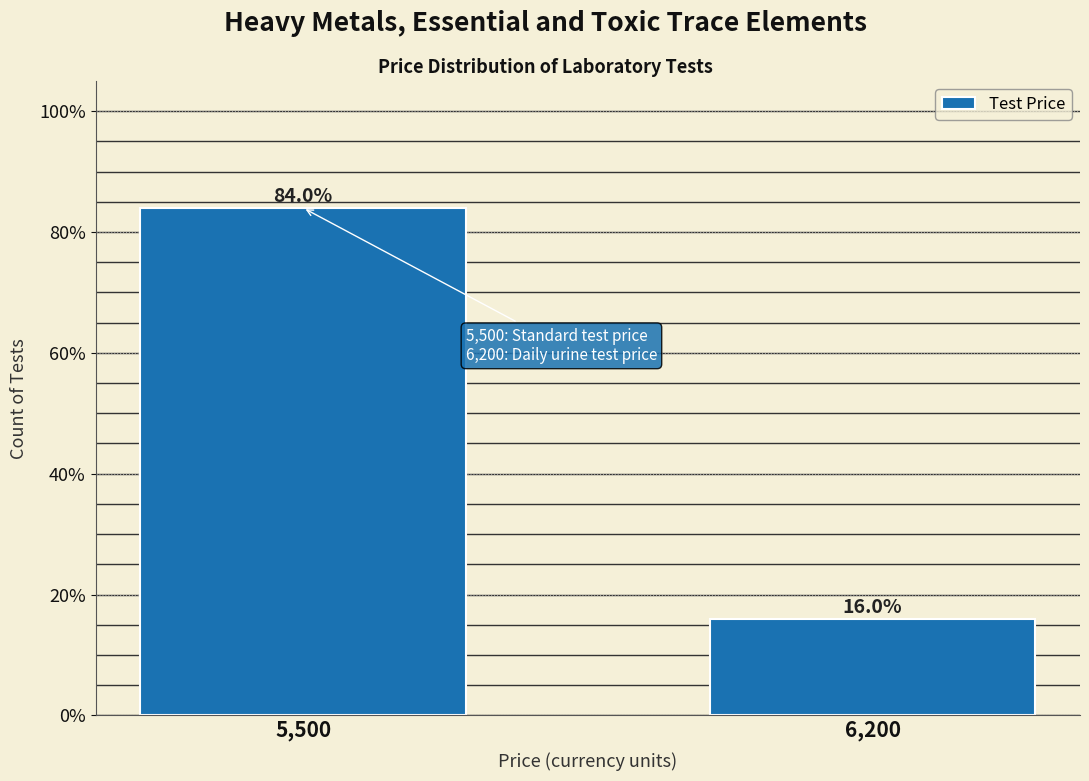

Reading left to right, transcribe all the data shown in this chart.

84	16